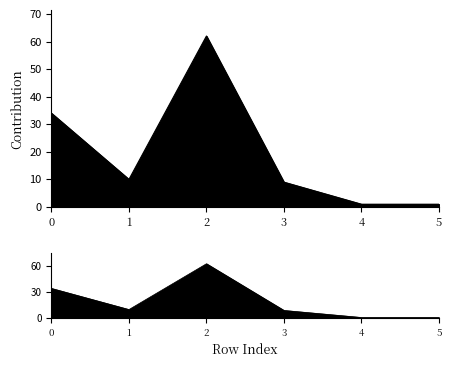

At which category does the chart reach its peak across all series?

2